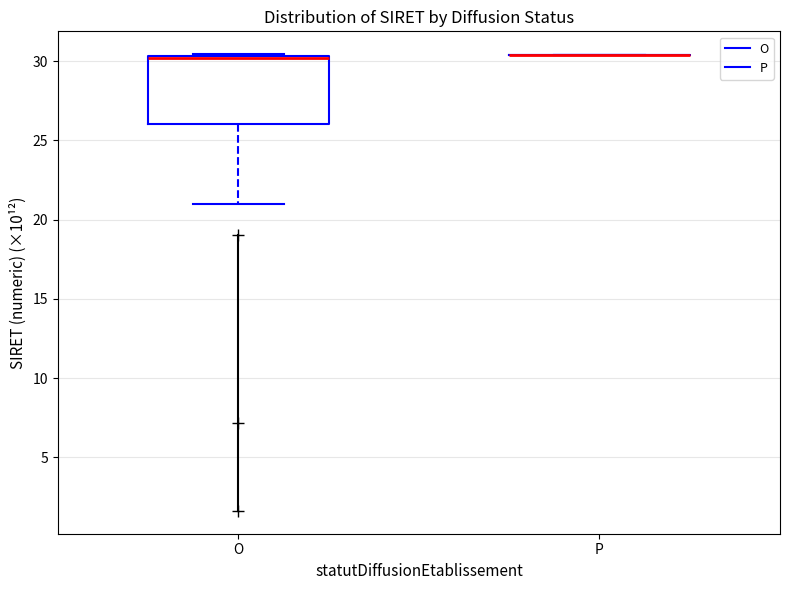

Reading left to right, transcribe this box plot: for each box, give where its median line is, the range the box spans, and where its two whiskers end, as read against the y-axis. The values are not printed on the chart, so give them approximately, as read against the axis.

O: median 30.0, box 26.0 to 30.5, whiskers 21.0 to 30.5
P: box collapsed to a line at 30.5, whiskers 30.5 to 30.5